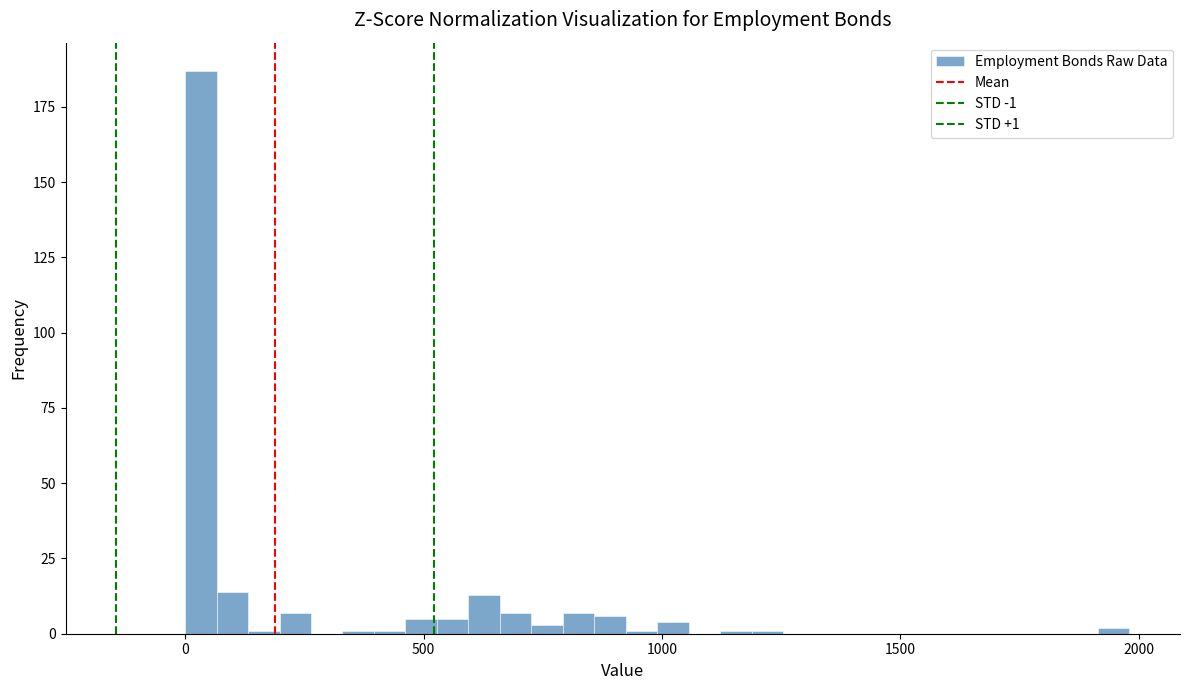

Around what value on the x-axis is the tallest bar? Give the approximate position of its centre, as read against the axis.

50